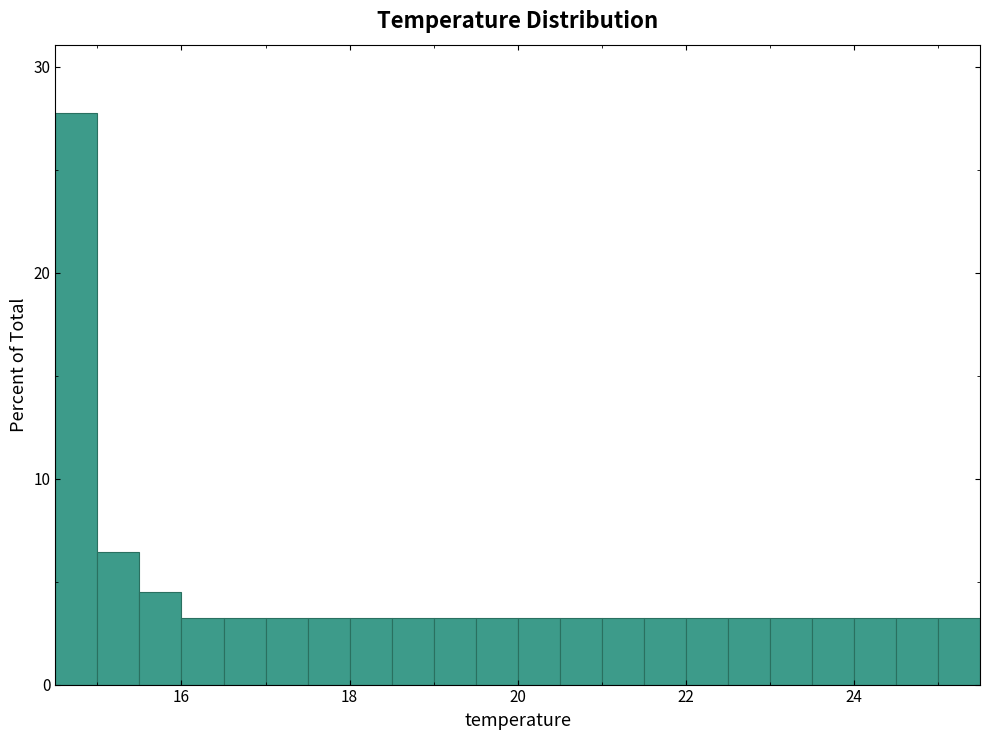

Read against the x-axis, roughly where is the centre of the tallest bar?

14.8